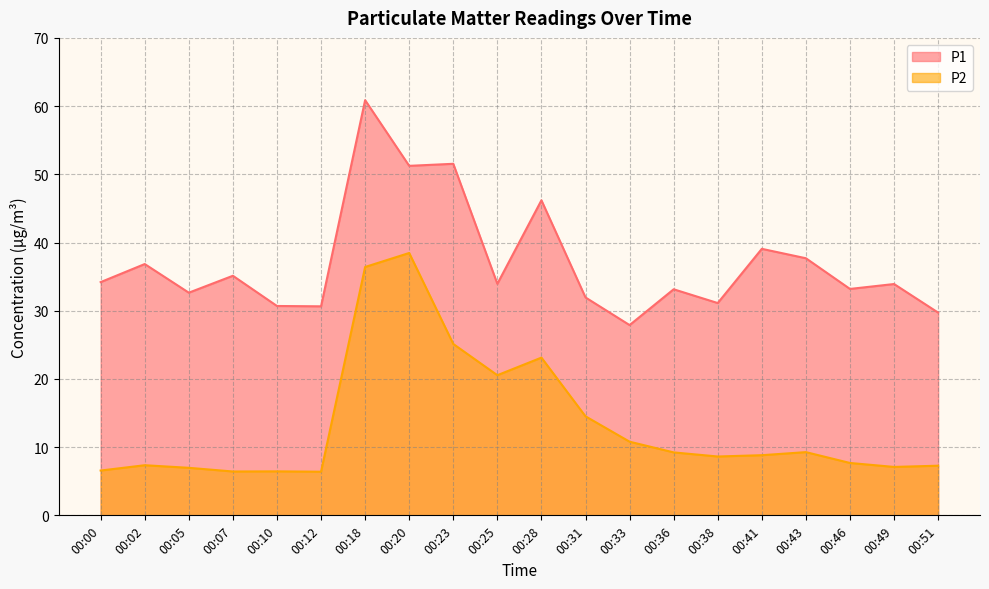

The P2 series shows 8.8 at 00:41. True or false?

True